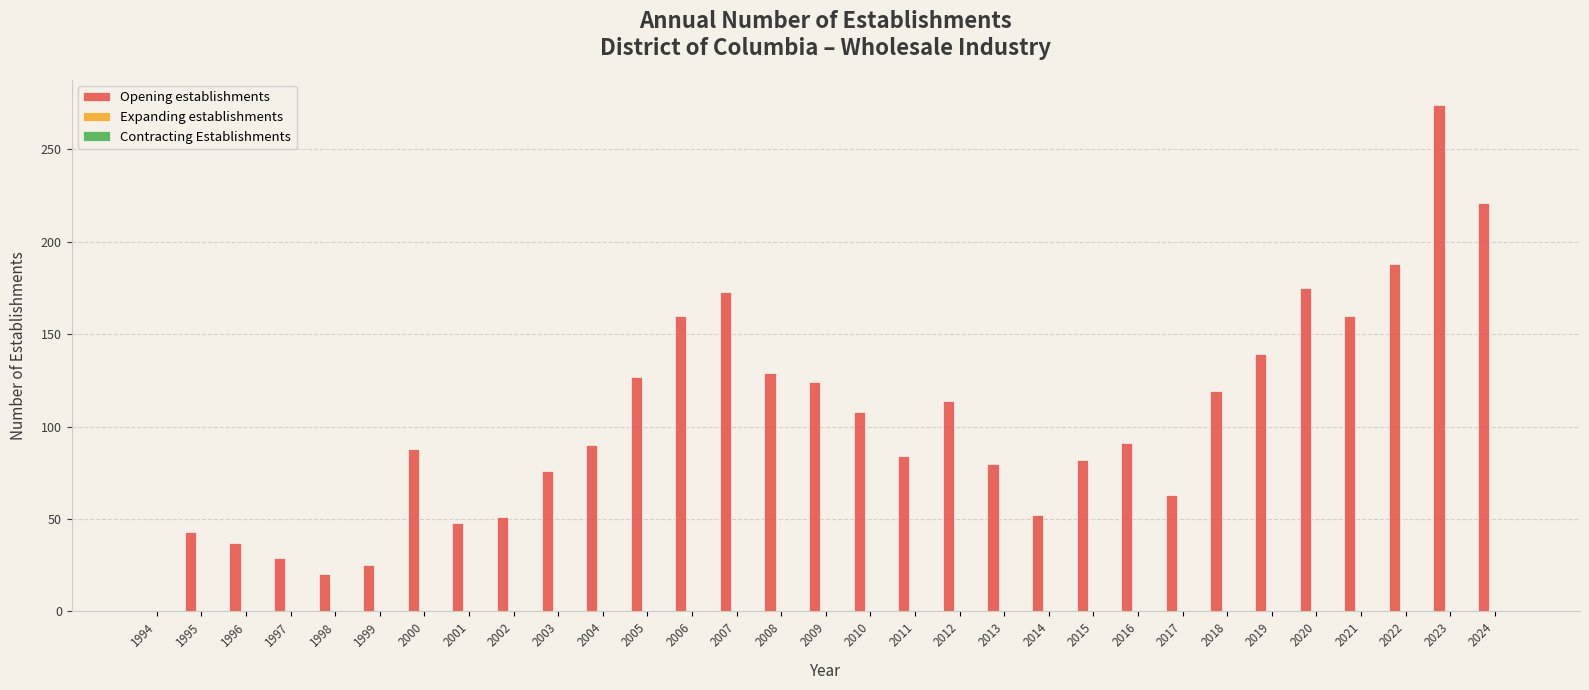

Count the number of categories in the chart.

31